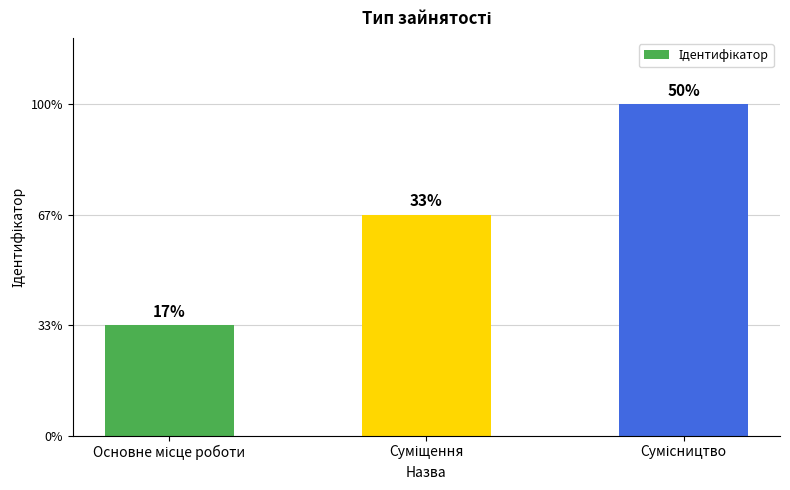

Between Основне місце роботи and Суміщення, which is larger?

Суміщення